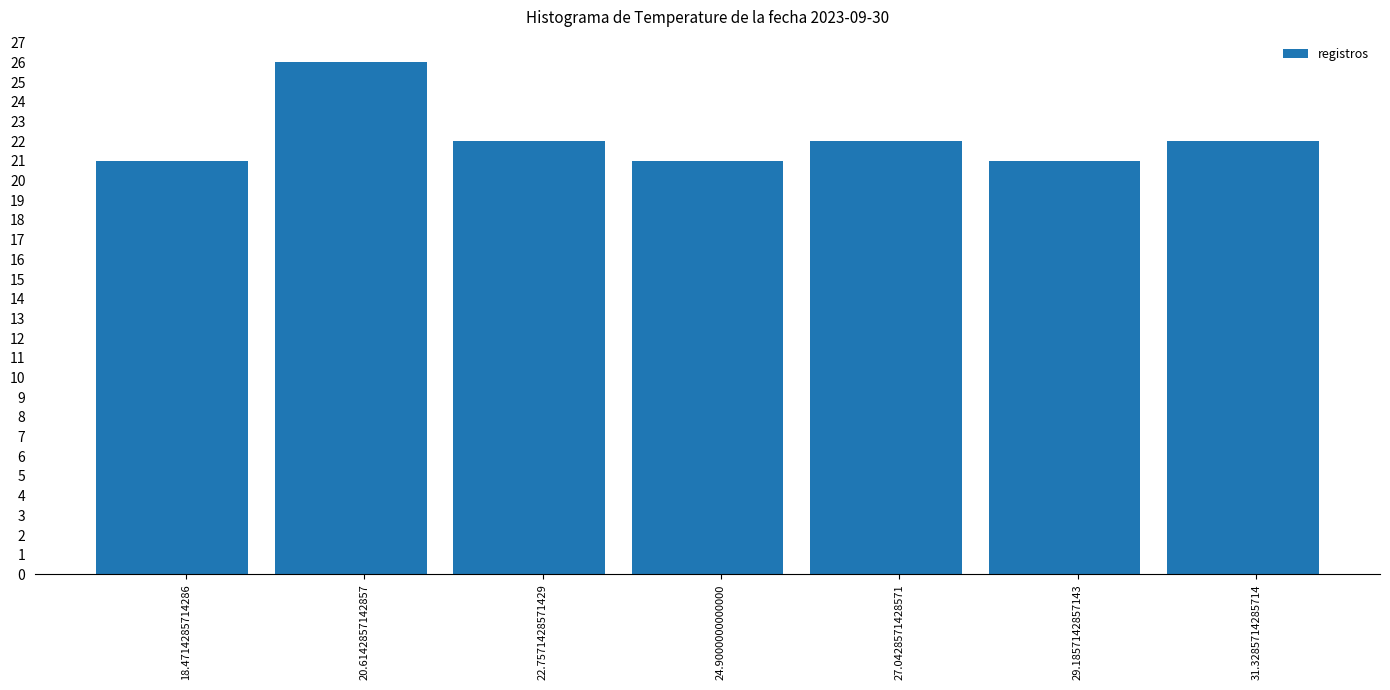

Reading left to right, list every bar in this chart as the range it spans on the x-axis followed by its height. Neither the bar edges nor the heights are printed on the chart, so give them approximately, as read against the axes.

17.5 to 19.5: 21
19.5 to 21.5: 26
21.5 to 24.0: 22
24.0 to 26.0: 21
26.0 to 28.0: 22
28.0 to 30.5: 21
30.5 to 32.5: 22